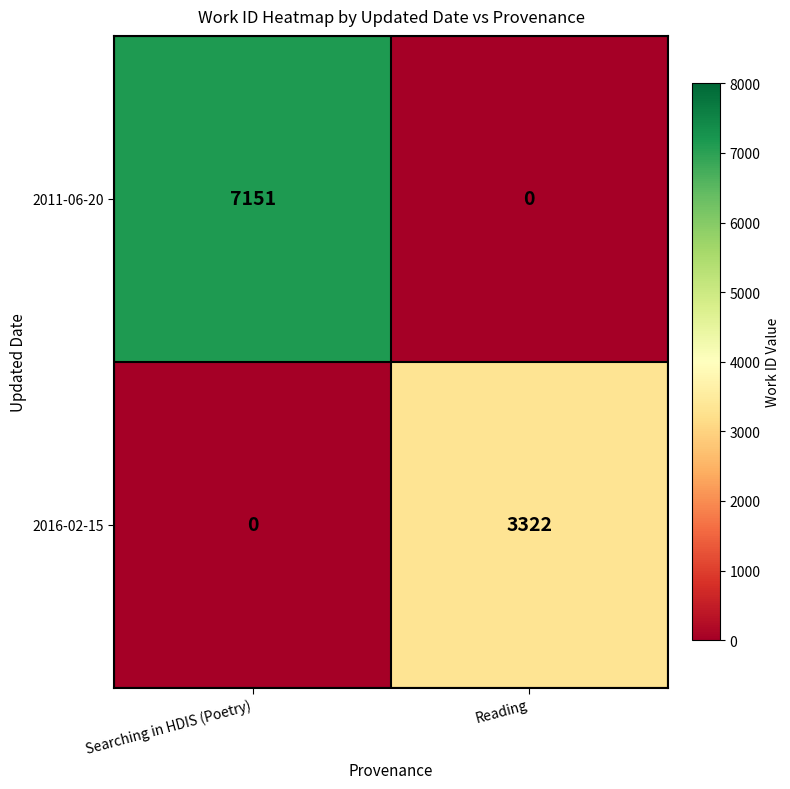

True or false: 2011-06-20 has a value of 4066 at Reading.

False